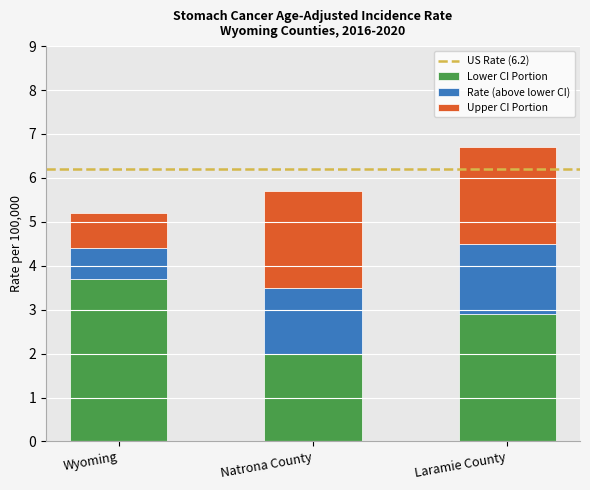

What is the total value across all series at Laramie County?

6.7